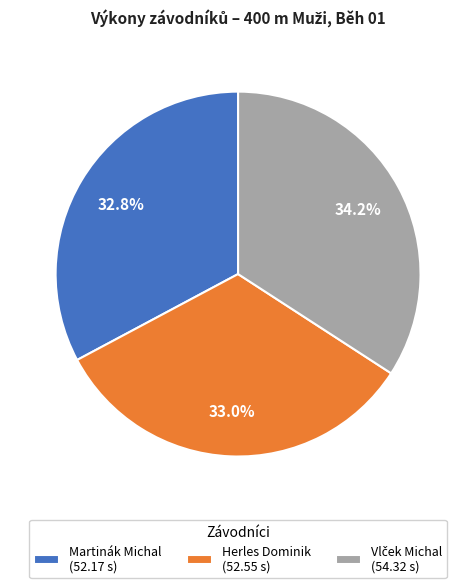

Is it true that Herles Dominik is 27% of the pie?

False